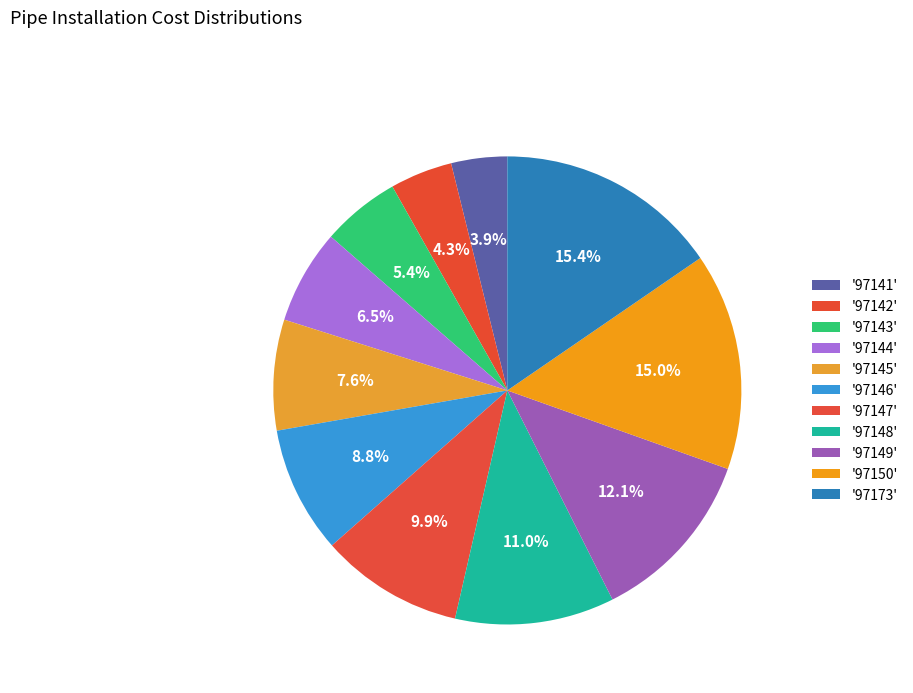

How many slices are in this pie chart?

11